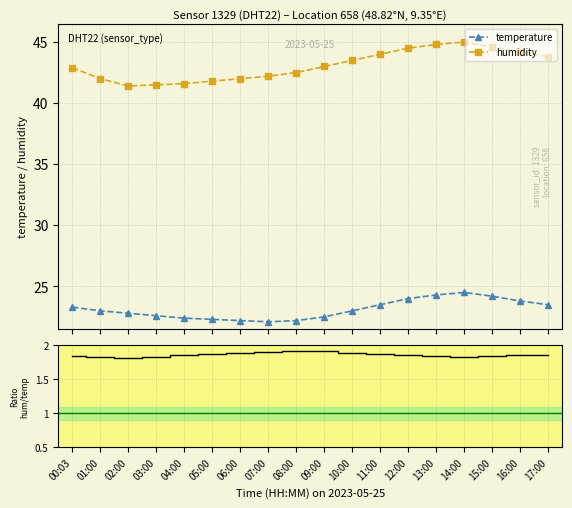

How many hum/temp ratio values are between 1 and 2?

18